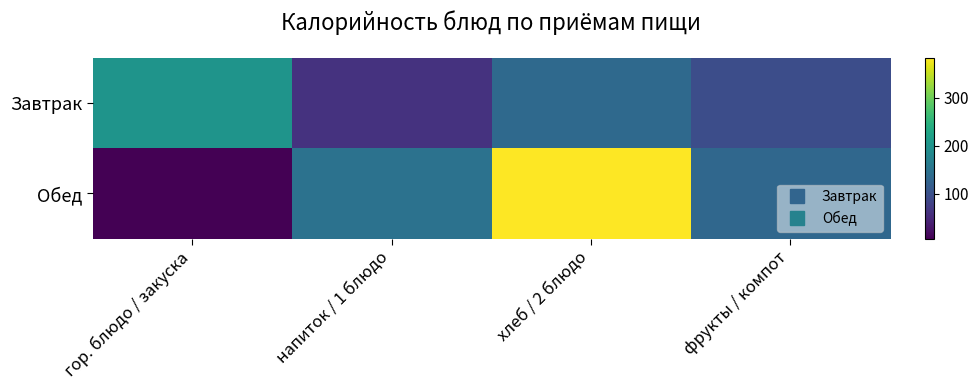

Which category has the highest value across all series?

хлеб / 2 блюдо